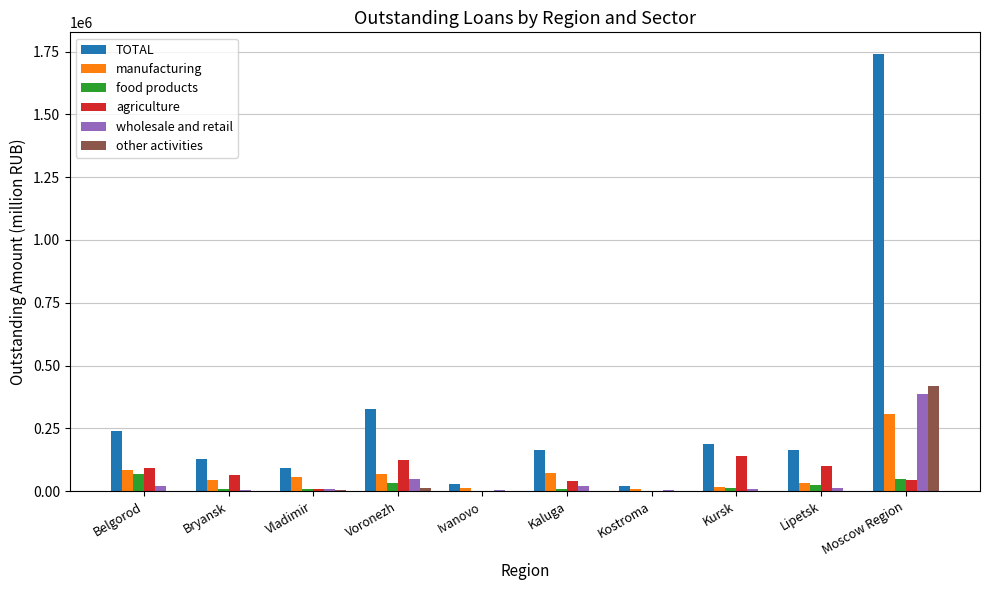

At which category is the sum across all series the highest?

Moscow Region